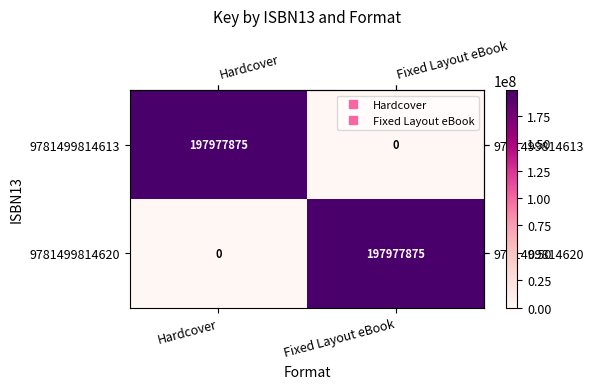

How many values in the 9781499814613 series are below 197977875?

1